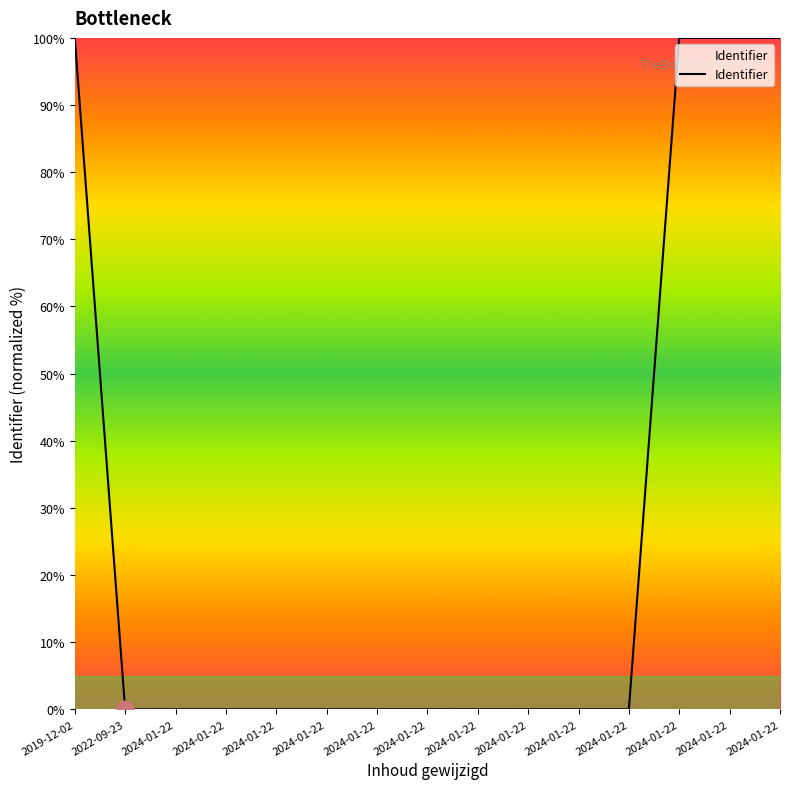

What is the label of the 9th point from the right?

2024-01-22